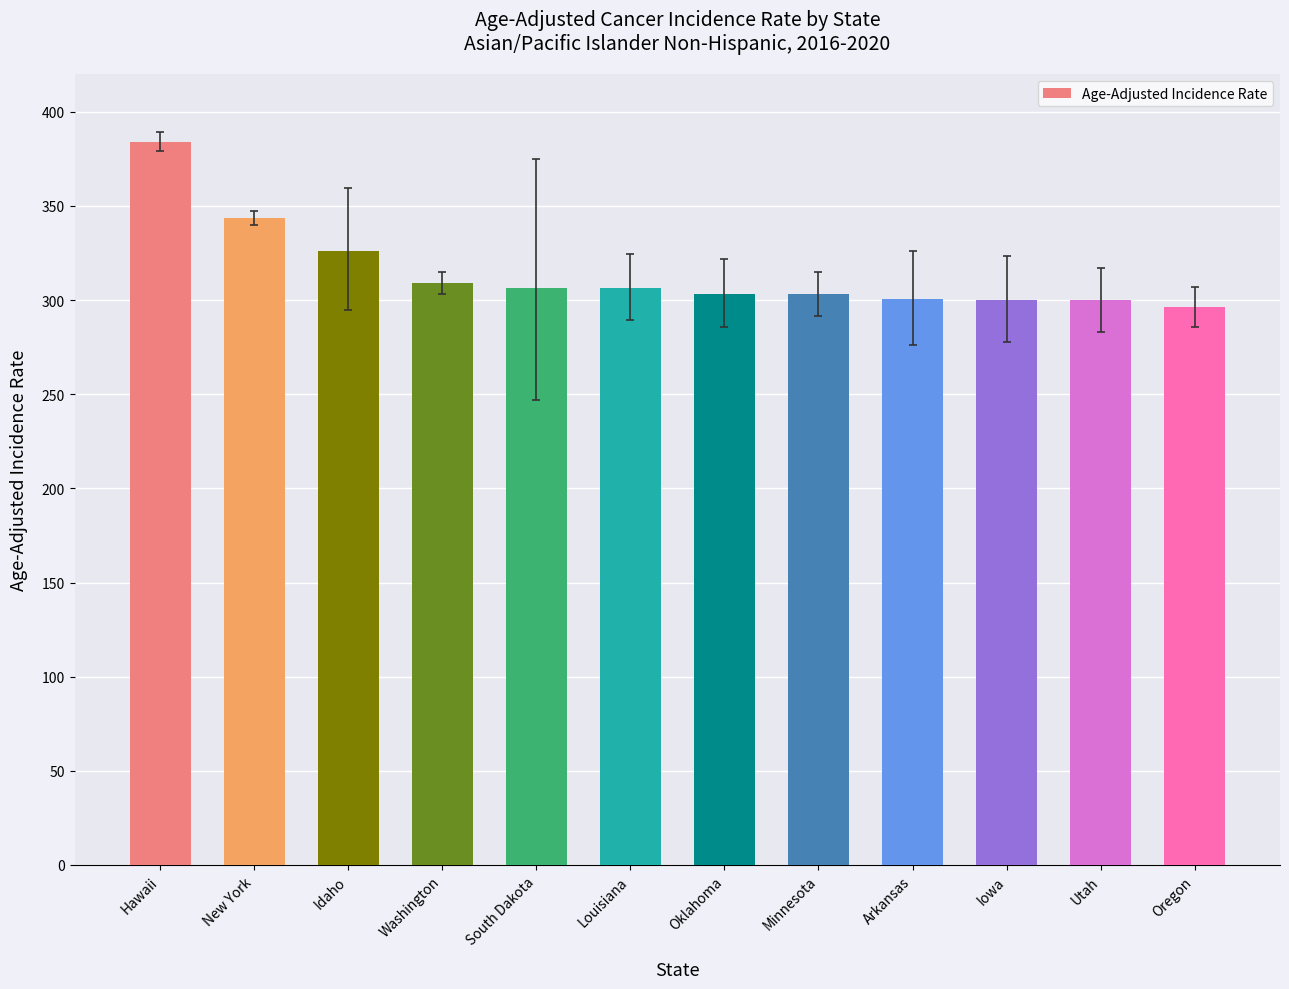

What is the maximum value shown in the chart?

384.2